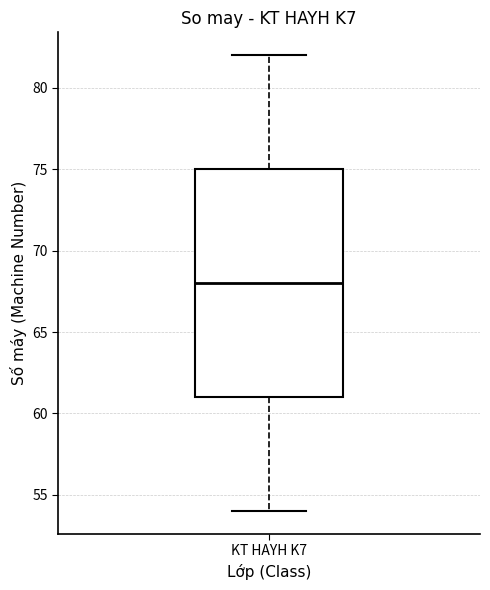

Read this box plot against the y-axis: the position of the median line, the range covered by the box, and the ends of both whiskers. The values are not printed on the chart, so give them approximately, as read against the axis.

median 68, box 61 to 75, whiskers 54 to 82